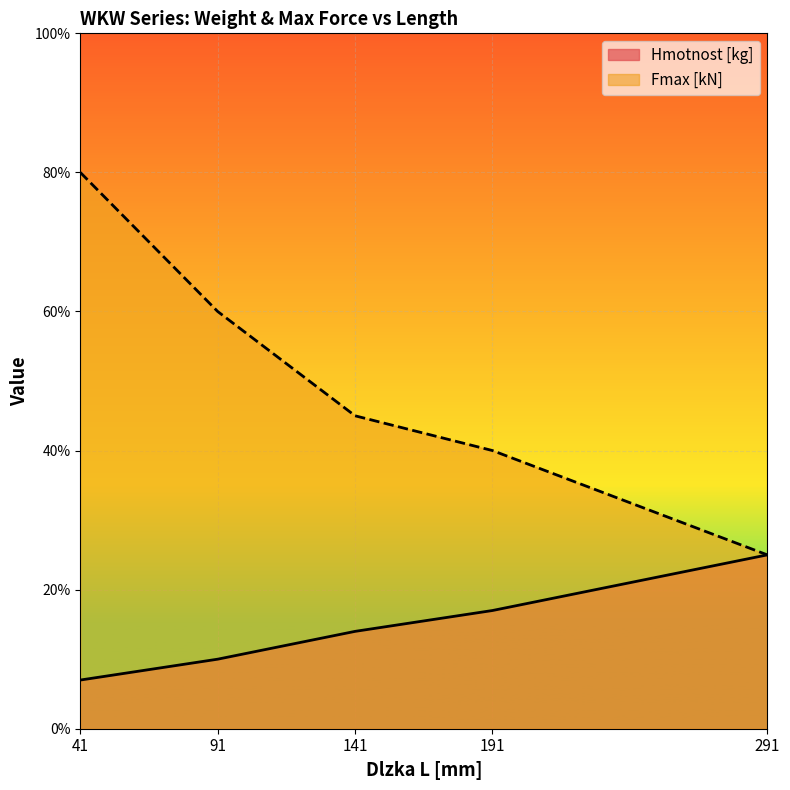

Which category has the highest value in the Hmotnost [kg] series?

291